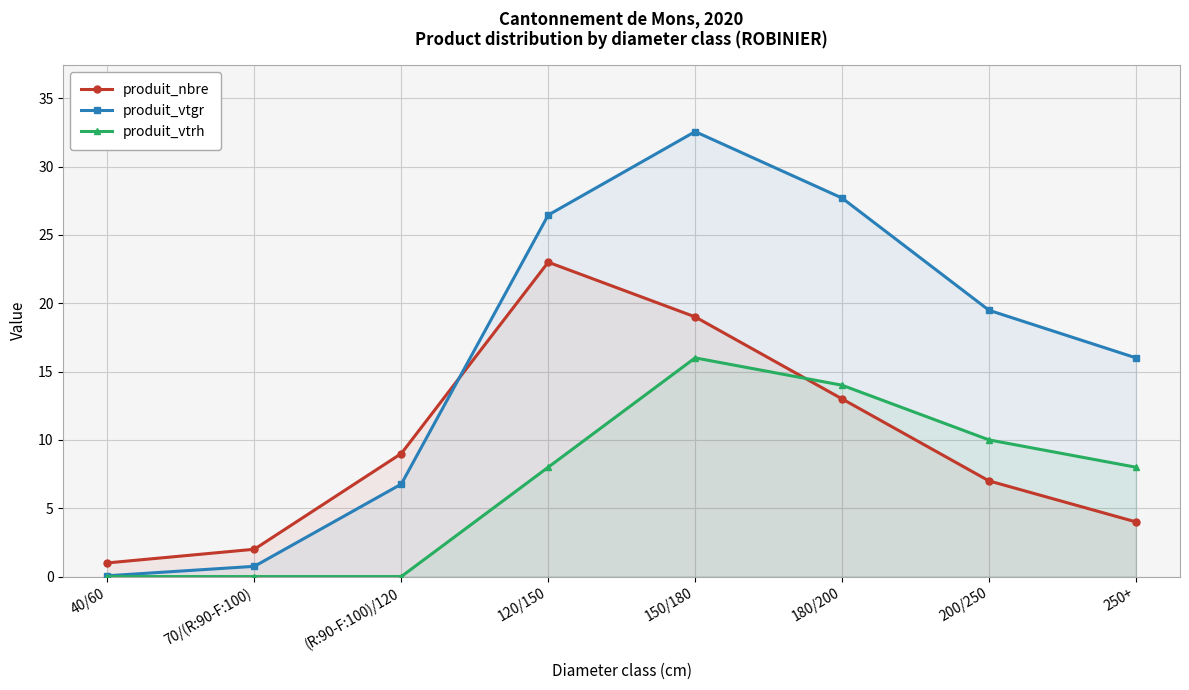

Between 120/150 and 200/250, which is larger?

120/150